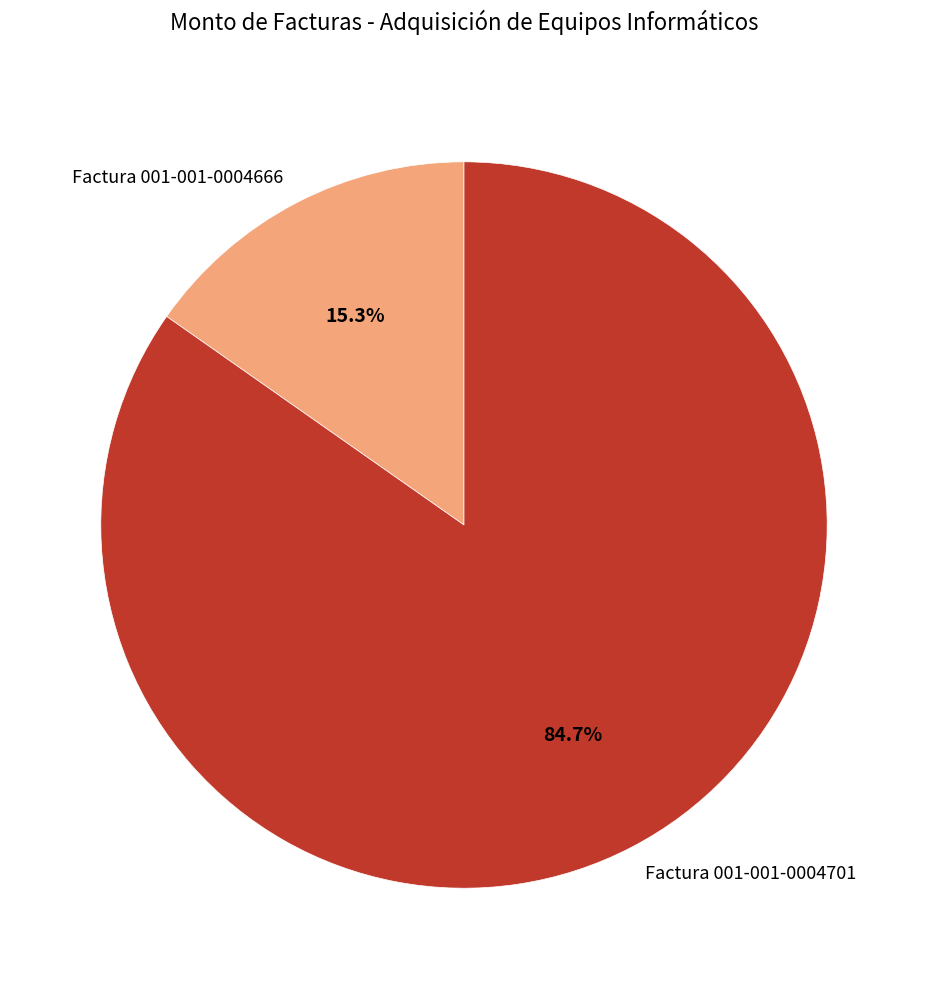

Does Factura 001-001-0004666 account for over 50% of the chart?

No